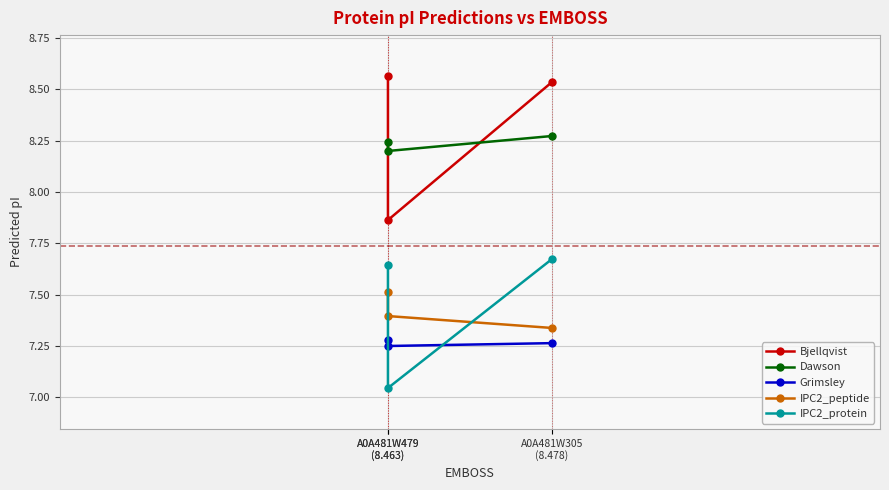

Does the chart display data point markers on the line(s)?

Yes